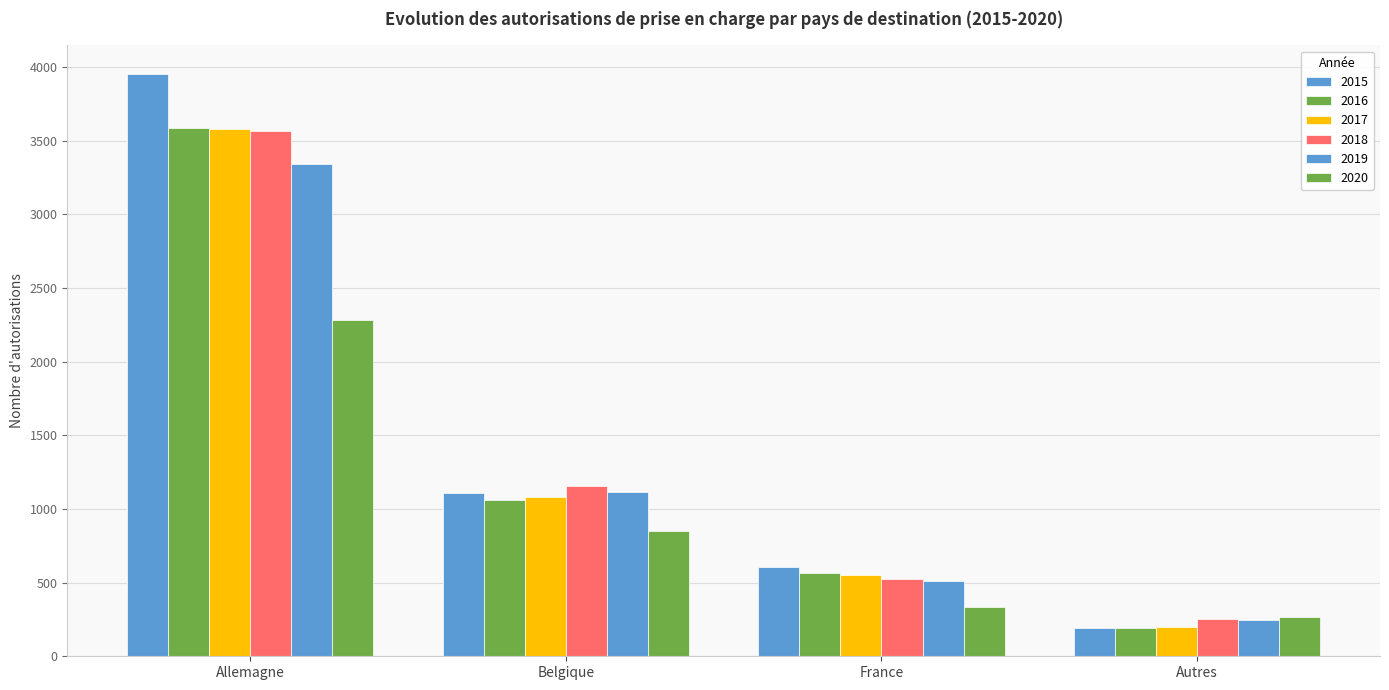

What is the label of the 2nd bar from the right?

France